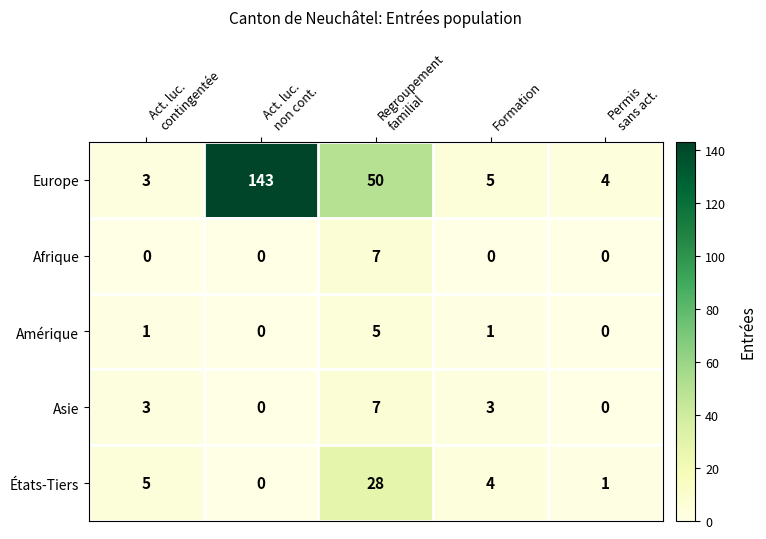

What is the difference between the maximum and minimum values in the Europe series?

140